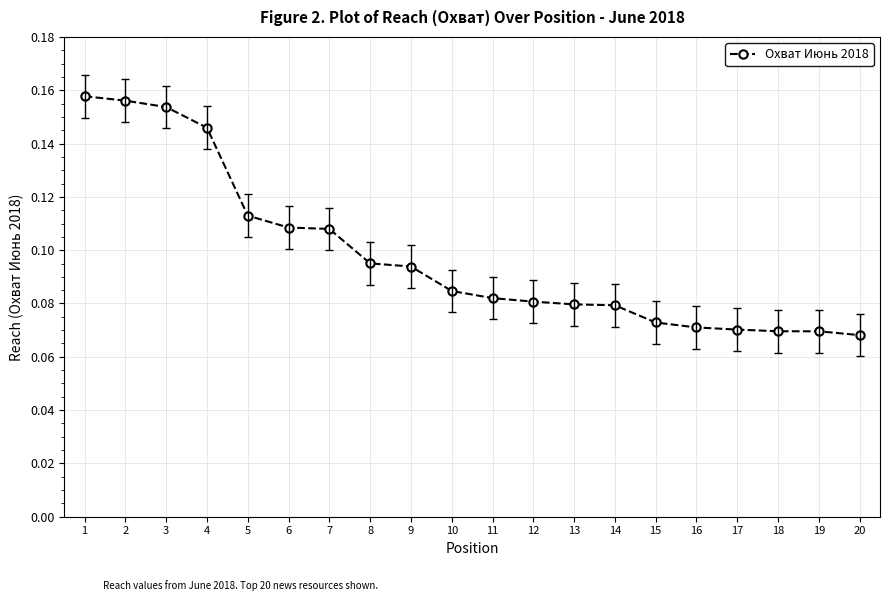

What is the sum of all values?

2.0